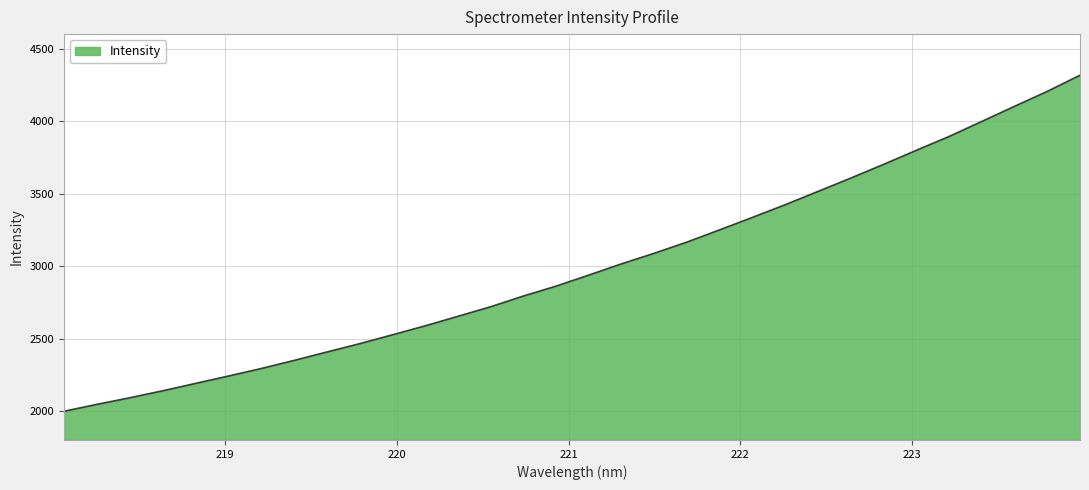

What is the minimum value shown in the chart?

1997.9